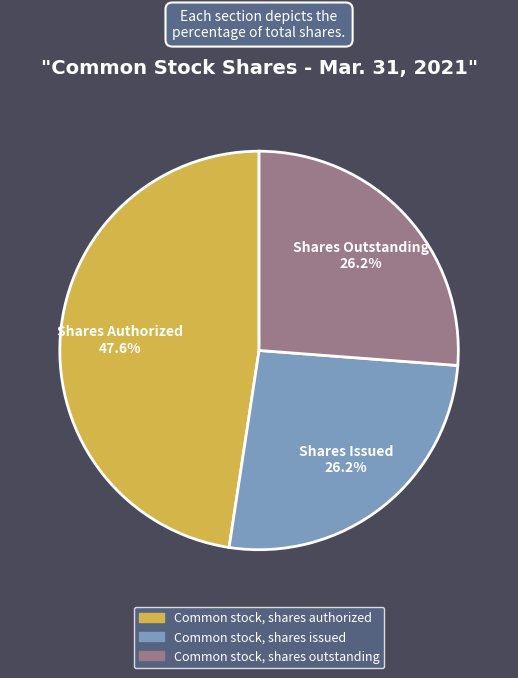

What is the ratio of the value at Common stock, shares issued to the value at Common stock, shares outstanding?

1.0